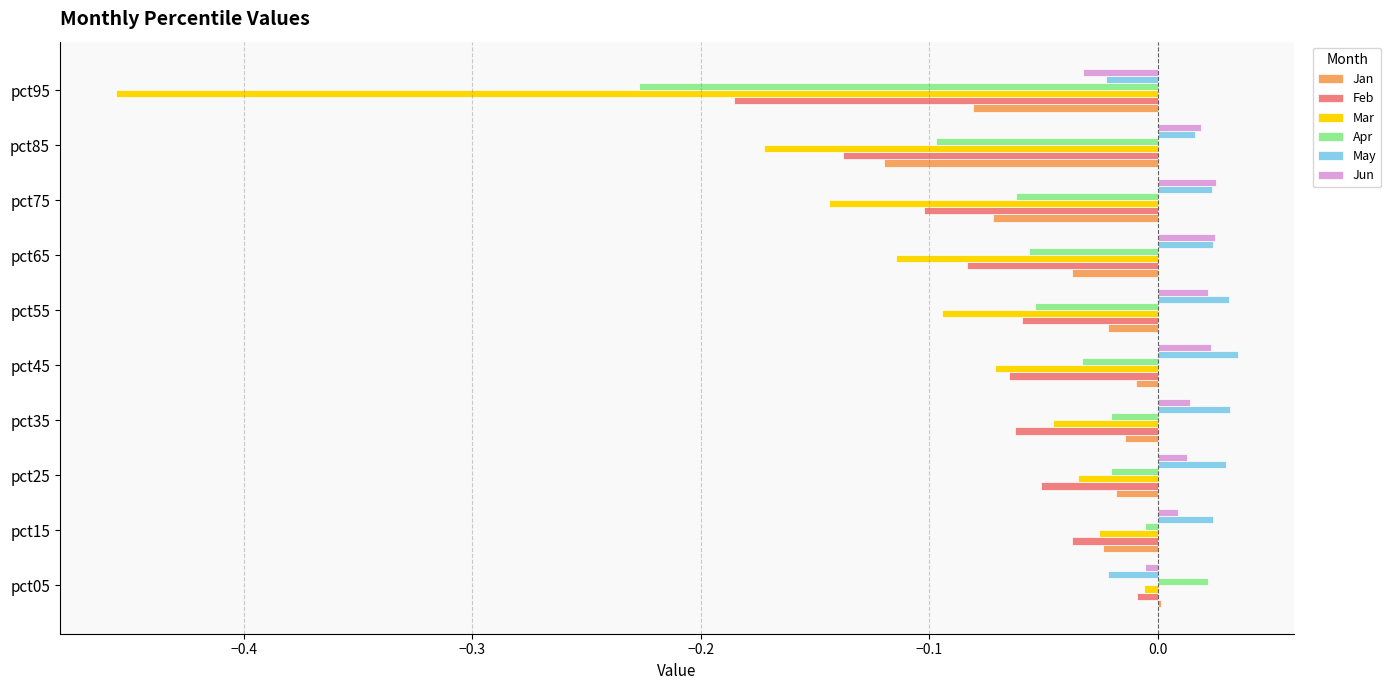

At which label does Apr reach its minimum?

pct95